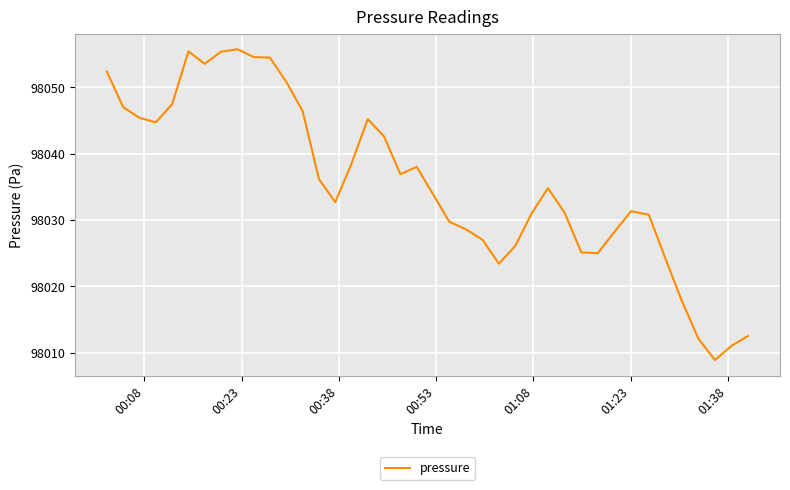

How many distinct data groups are displayed?

1